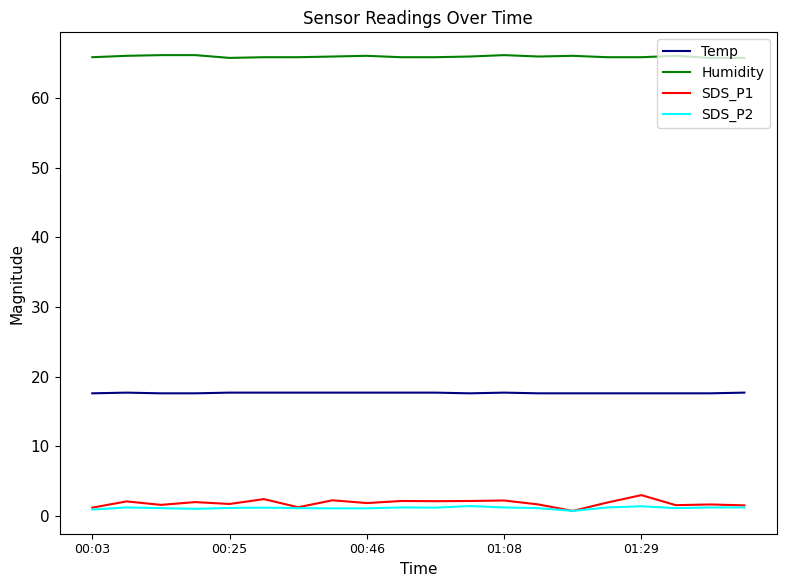

True or false: SDS_P2 and Temp cross at least once.

False